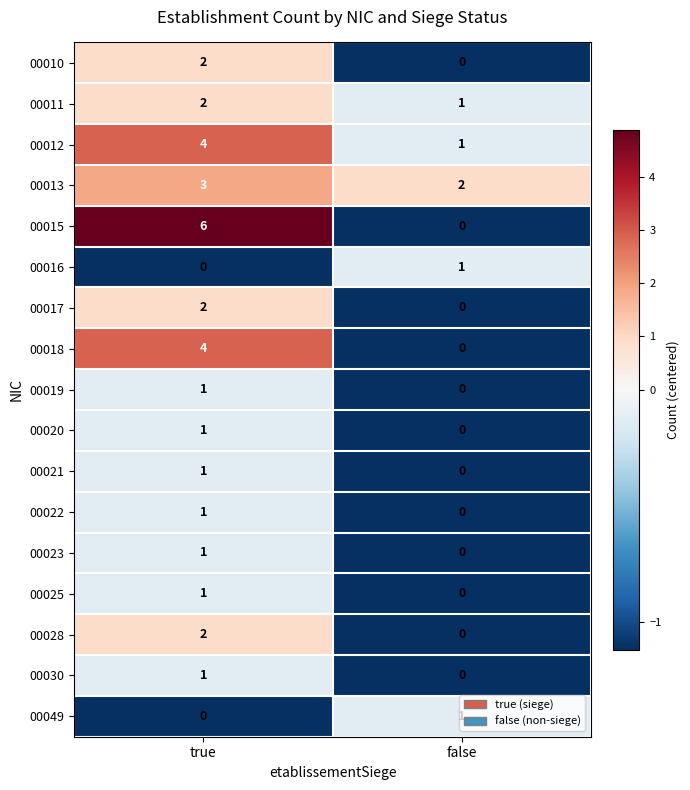

Which series changed the most between true and false?

00015